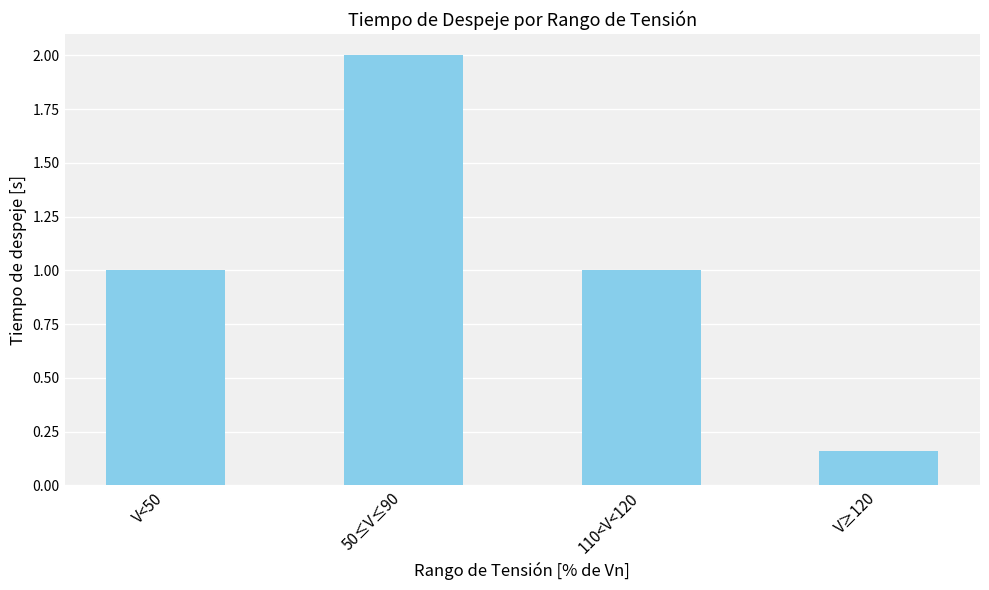

The chart shows a value of 0.5 at 110<V<120. True or false?

False